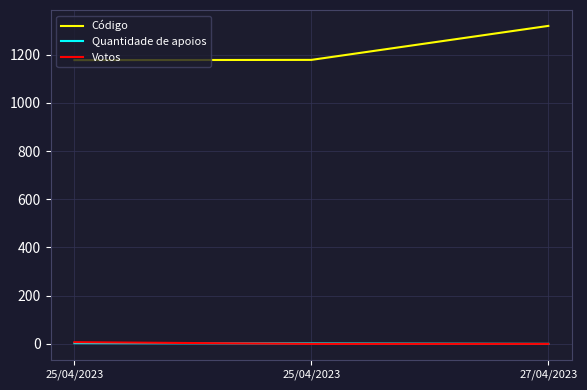

What is the average value of the Código series?

1225